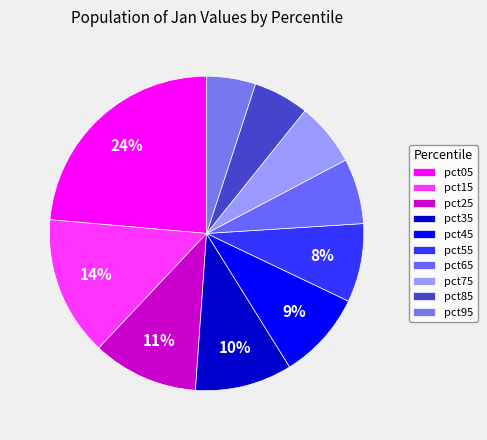

To the nearest percent, what percentage of the pie is pct05?

24%